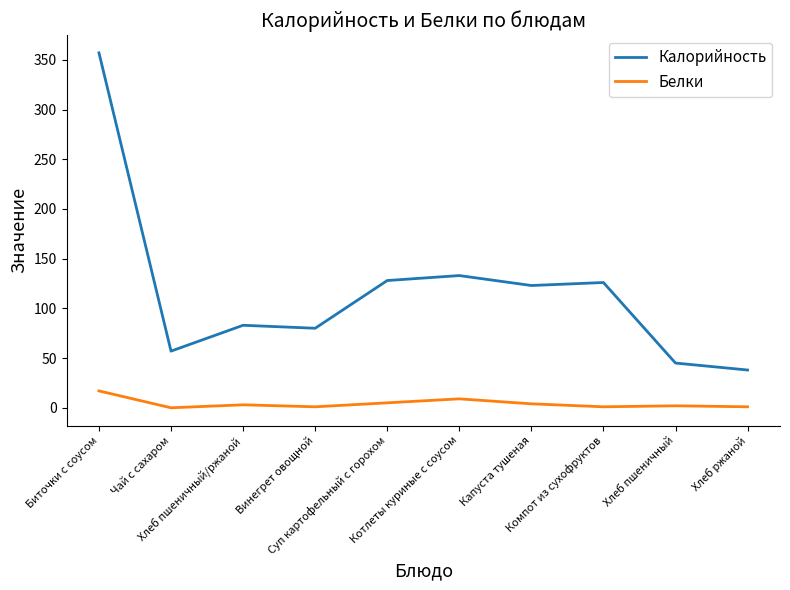

What is the average value of the Калорийность series?

117